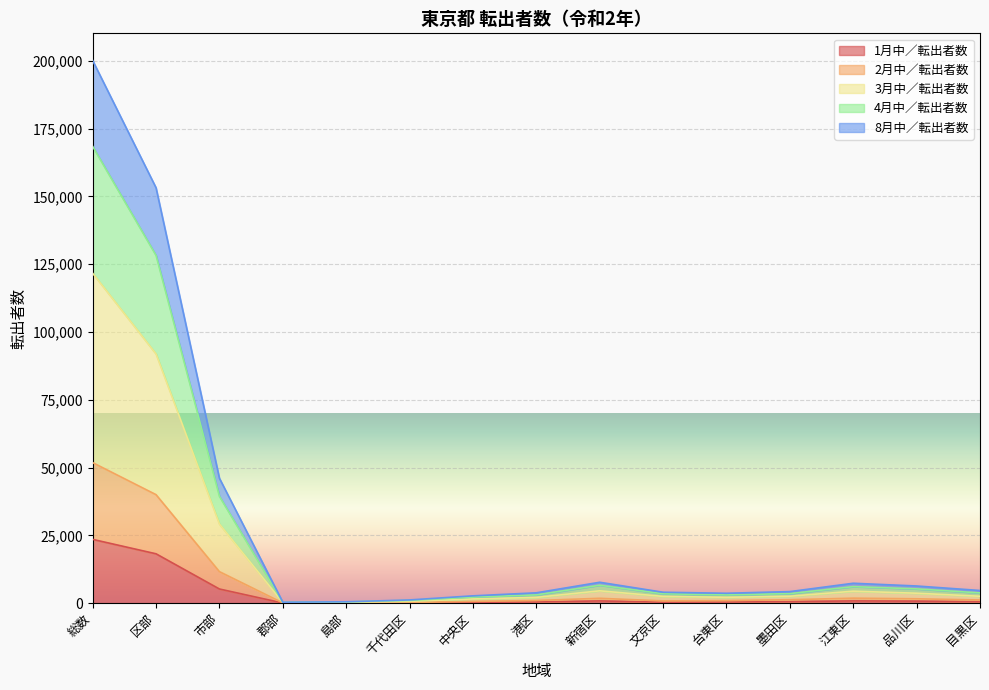

At which category is the sum across all series the highest?

総数